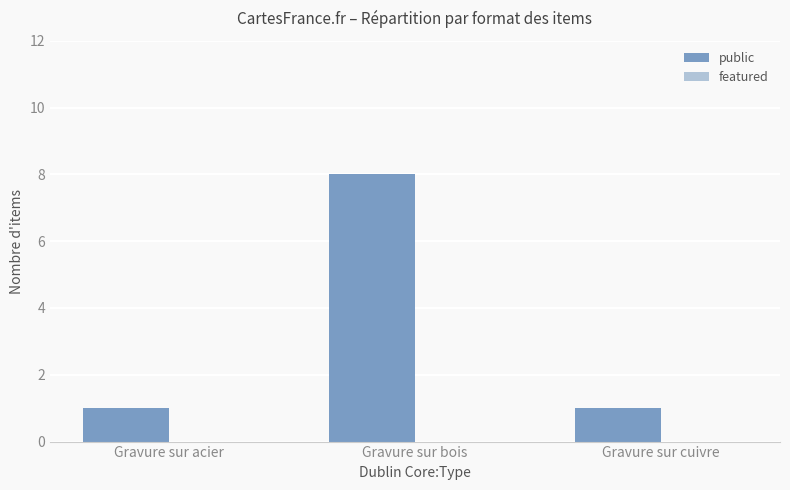

What is the greatest value displayed?

8